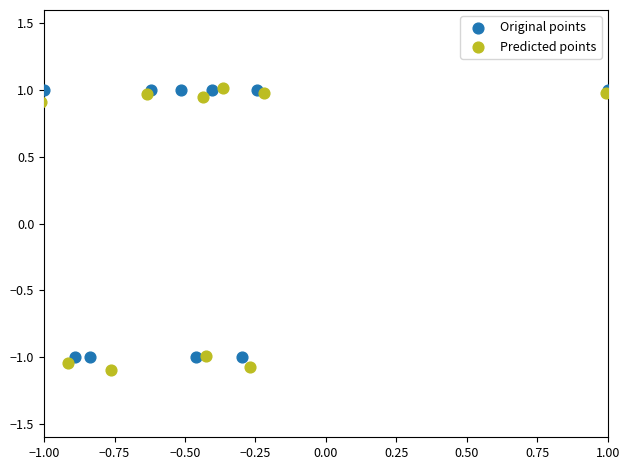

Which series has the largest Y range (max minus min)?

Predicted points